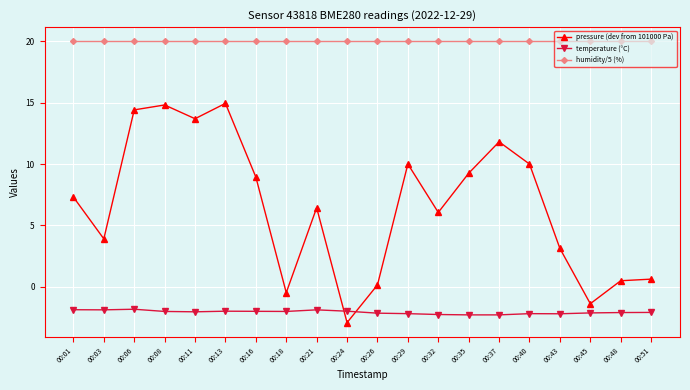

At which category does pressure (dev from 101000 Pa) reach its first local valley?

00:03